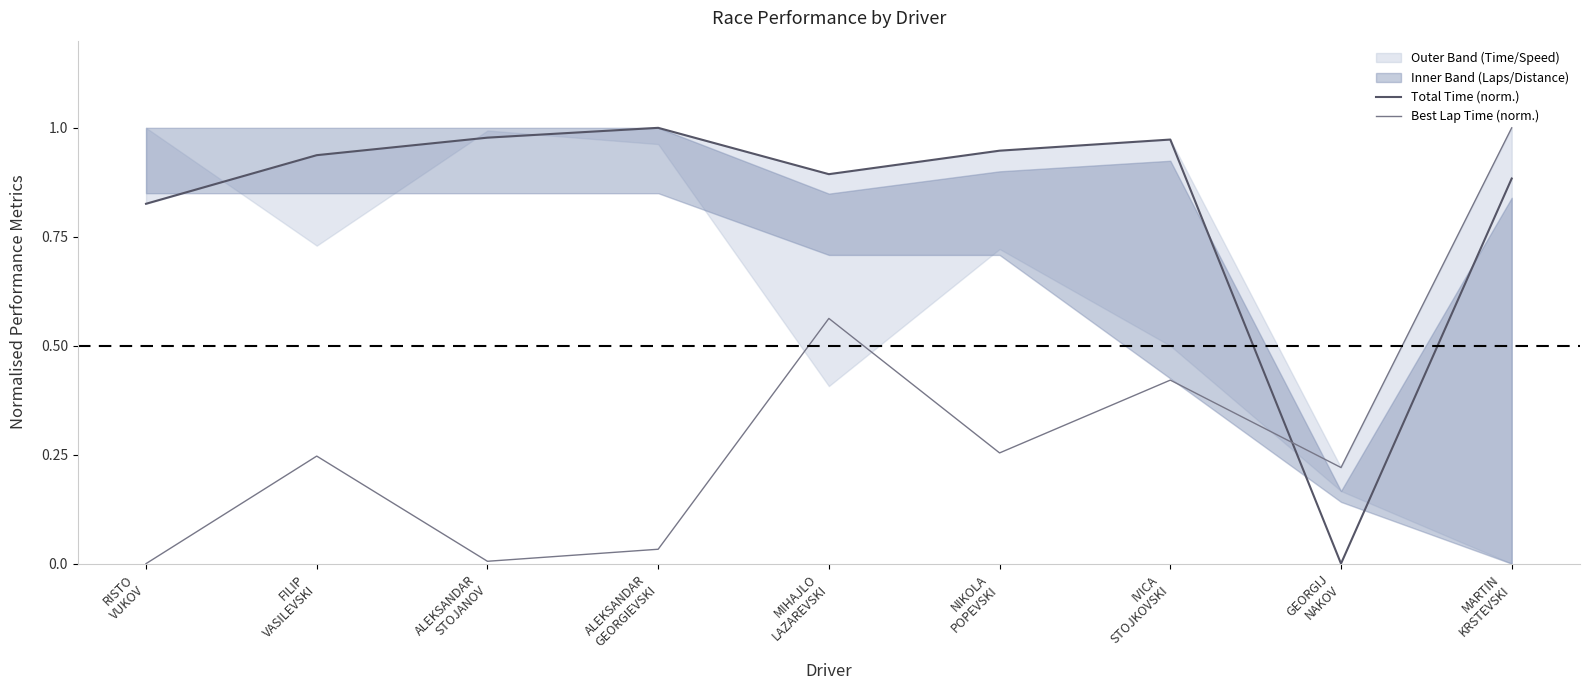

What is the spread (max minus min) of values at ALEKSANDAR
GEORGIEVSKI?

1.0